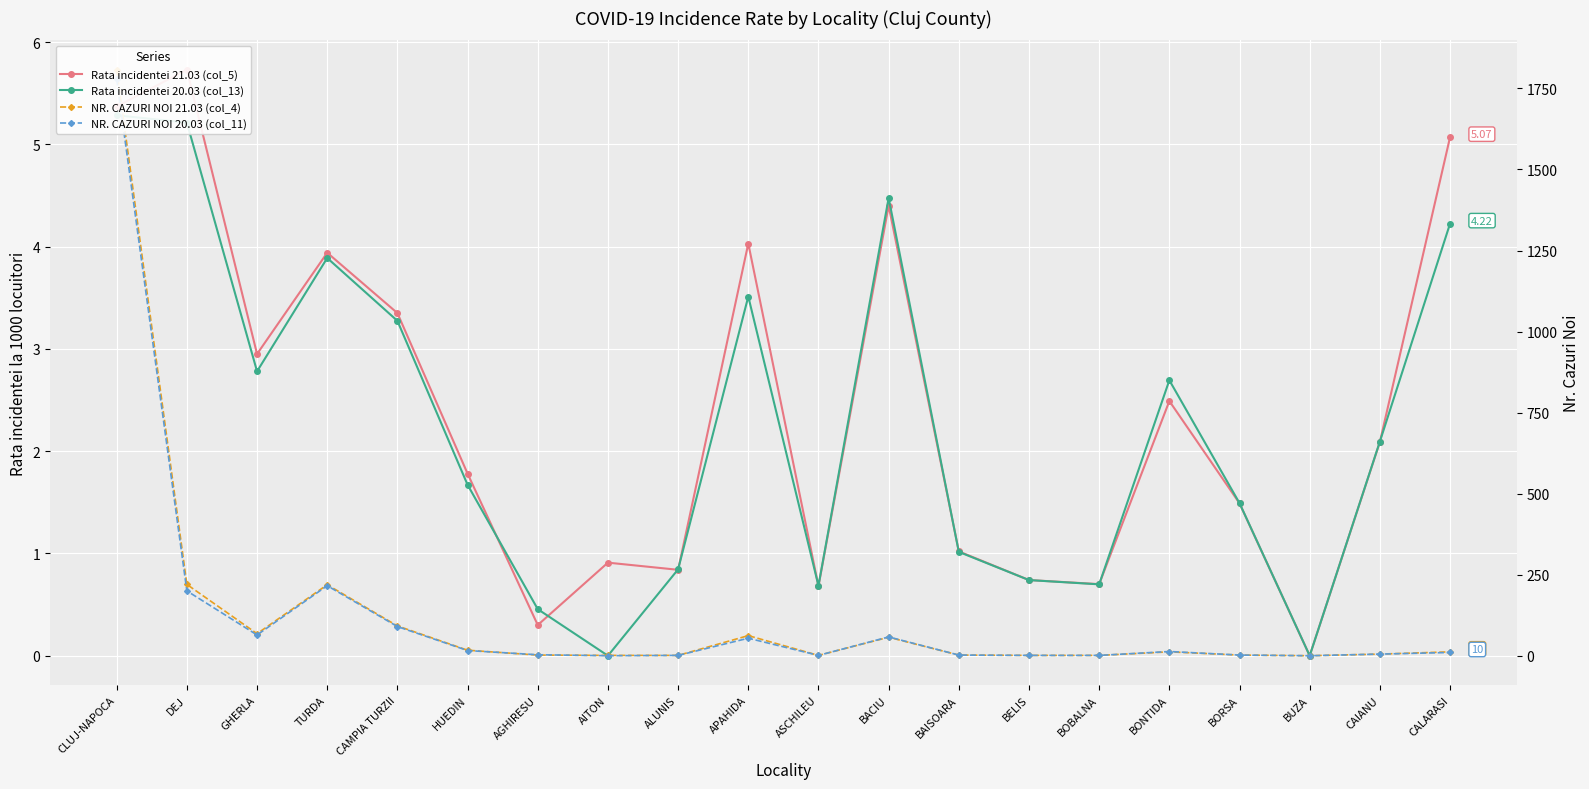

Rank the series by their maximum value, from highest to lowest.

NR. CAZURI NOI 21.03 (col_4), NR. CAZURI NOI 20.03 (col_11), Rata incidentei 21.03 (col_5), Rata incidentei 20.03 (col_13)